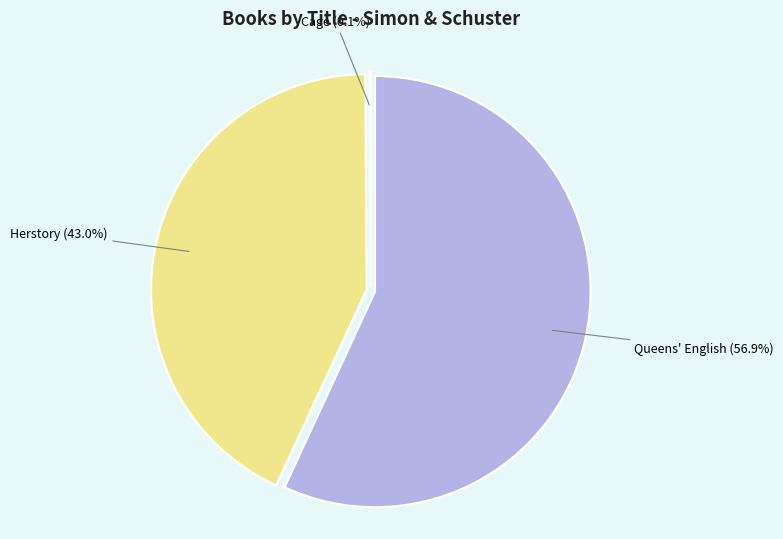

Which slice represents more than half of the pie?

Queens' English (9781665926867)